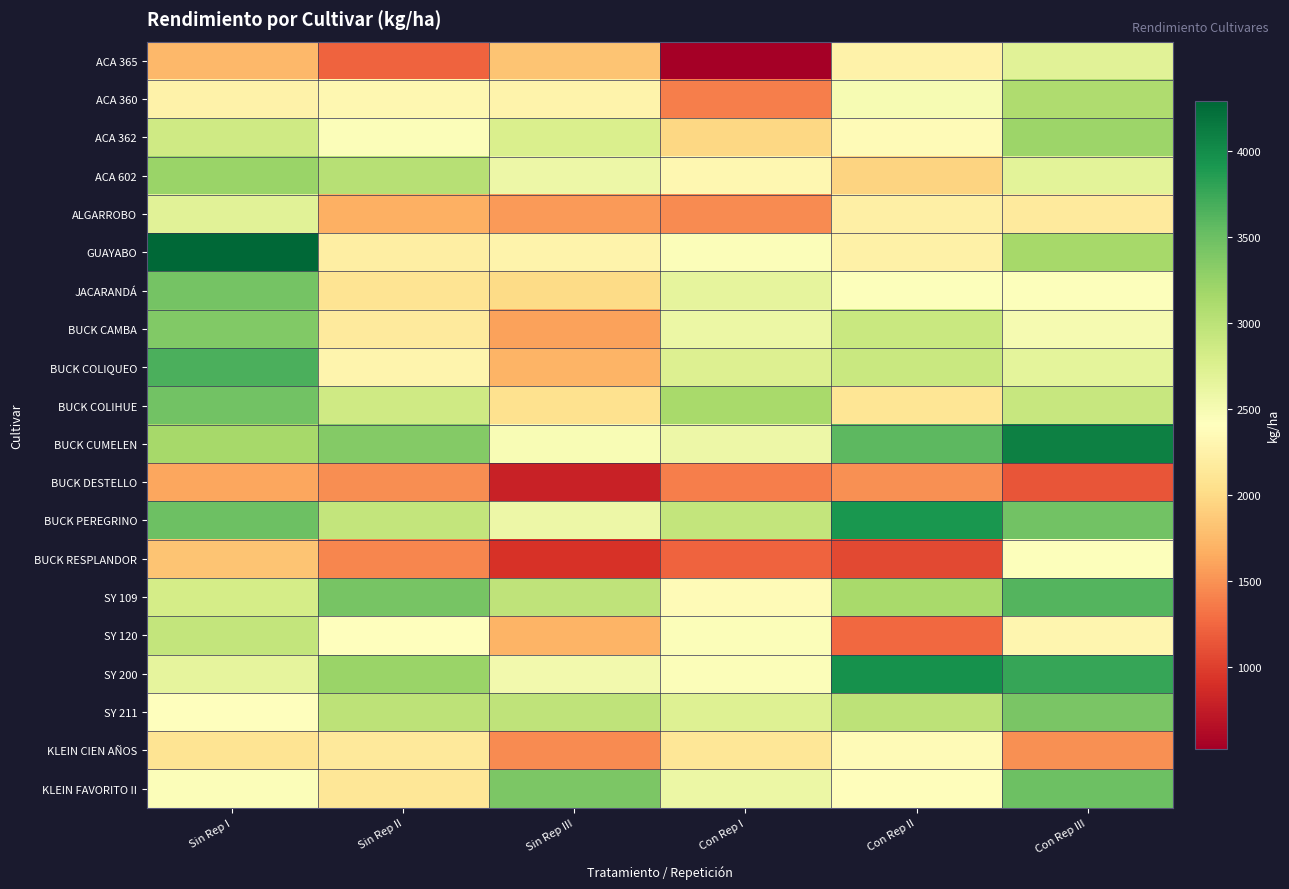

At Con Rep II, list the series in order from smallest to largest.

BUCK RESPLANDOR, SY 120, BUCK DESTELLO, ACA 602, BUCK COLIHUE, ALGARROBO, GUAYABO, ACA 365, KLEIN CIEN AÑOS, ACA 362, KLEIN FAVORITO II, JACARANDÁ, ACA 360, BUCK CAMBA, BUCK COLIQUEO, SY 211, SY 109, BUCK CUMELEN, BUCK PEREGRINO, SY 200